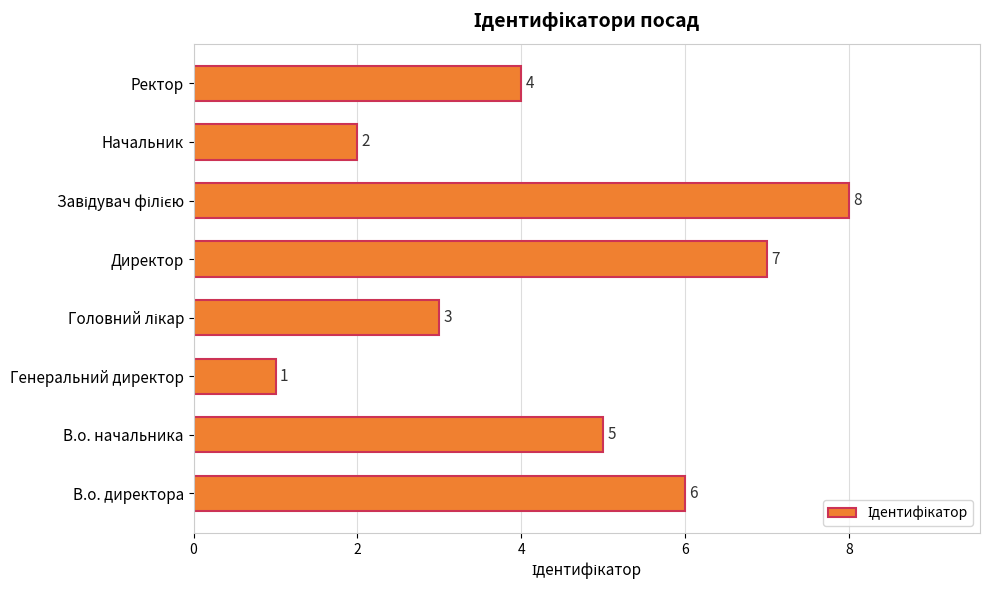

What is the difference between the maximum and minimum values?

7